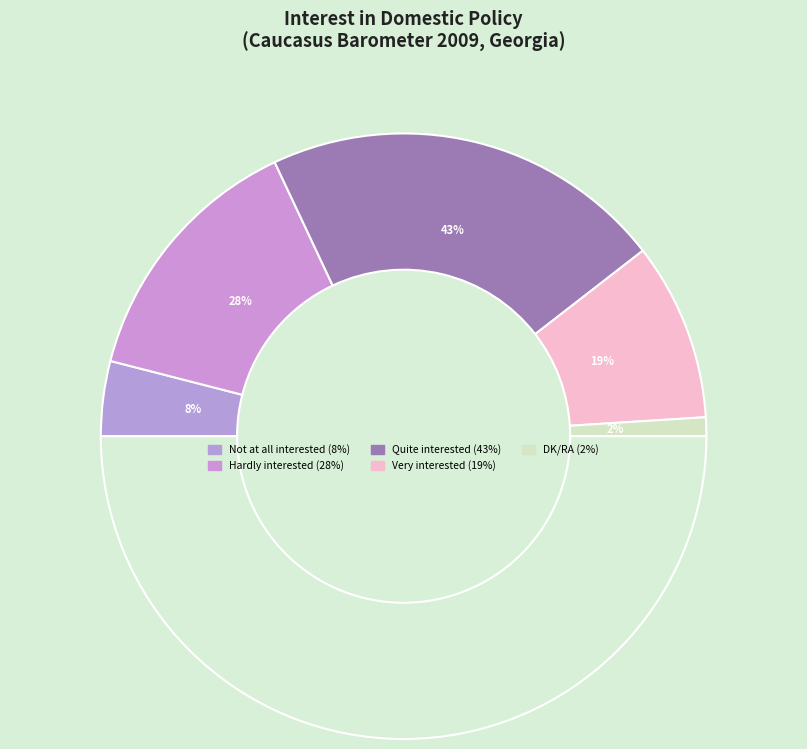

Which slice is the largest?

Quite interested